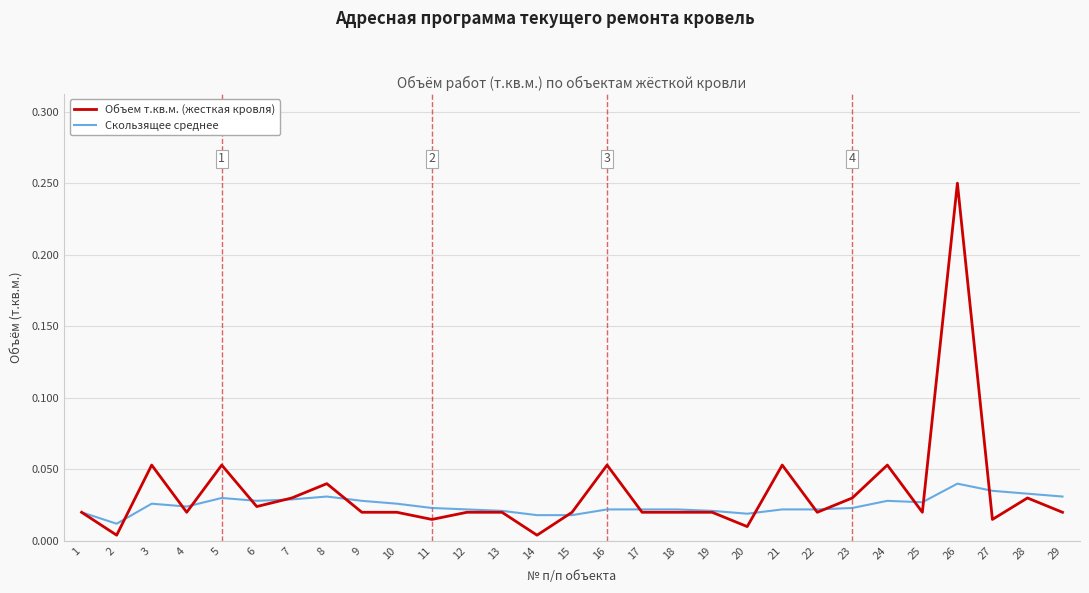

What are all the series names shown in the legend?

Объем т.кв.м. (жесткая кровля), Скользящее среднее